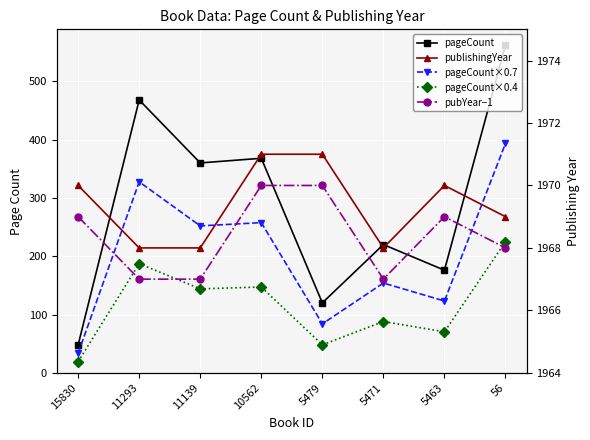

The value of pageCount×0.7 at 5471 is 72.9. True or false?

False